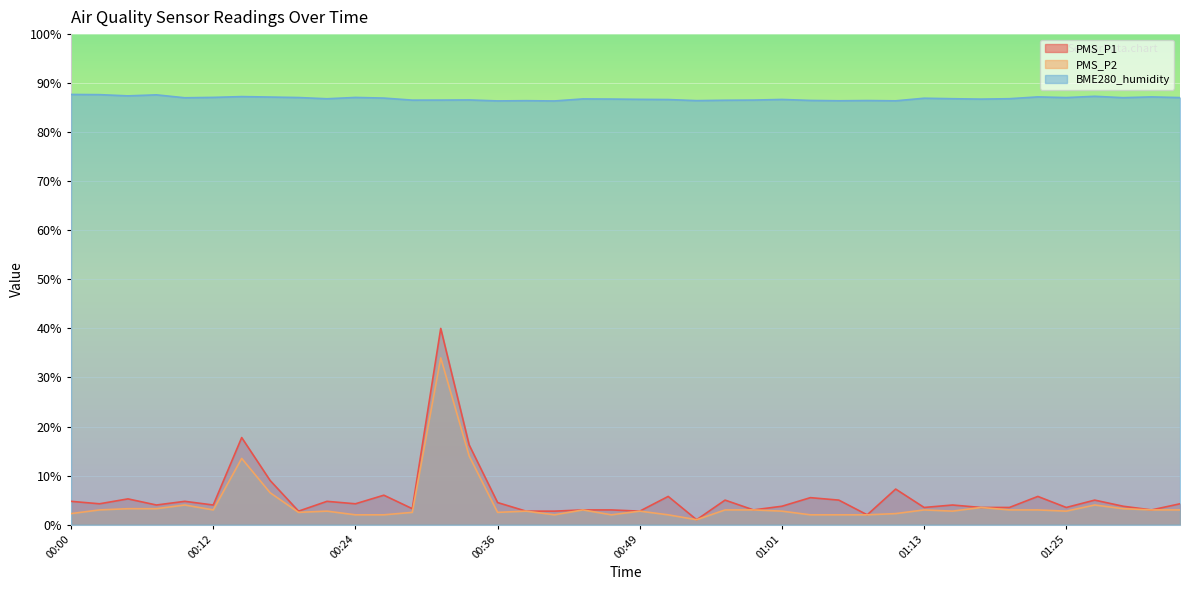

Which series has the largest total across all categories?

BME280_humidity